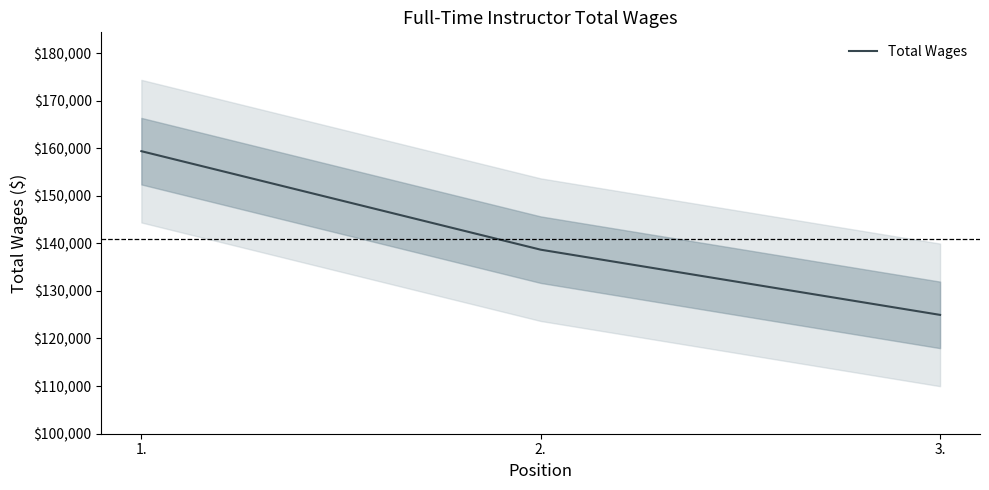

What is the value of the 1st point from the left?

159405